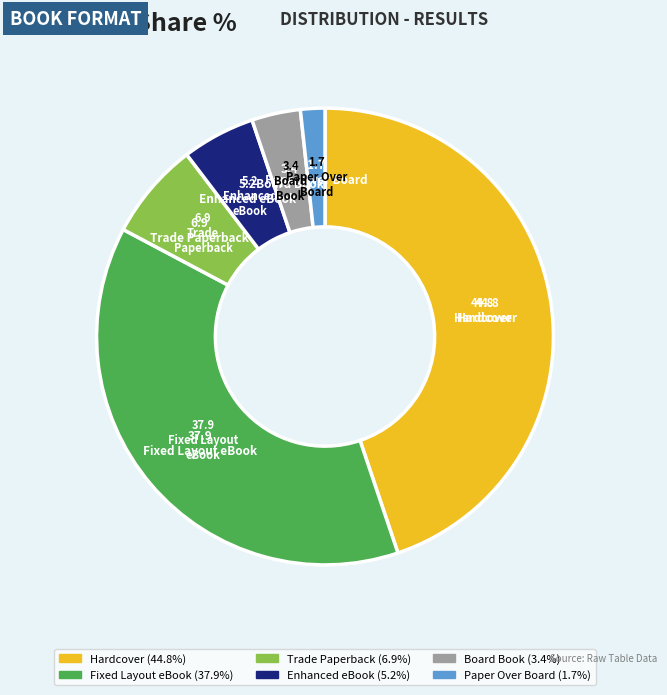

Does Board Book account for over 50% of the chart?

No